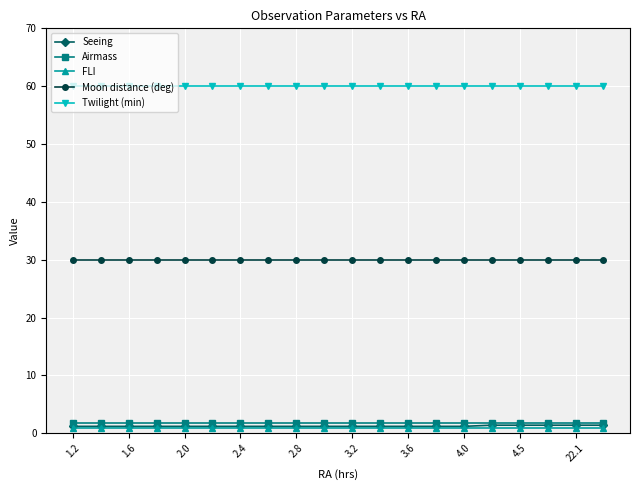

Does the chart have visible grid lines?

Yes